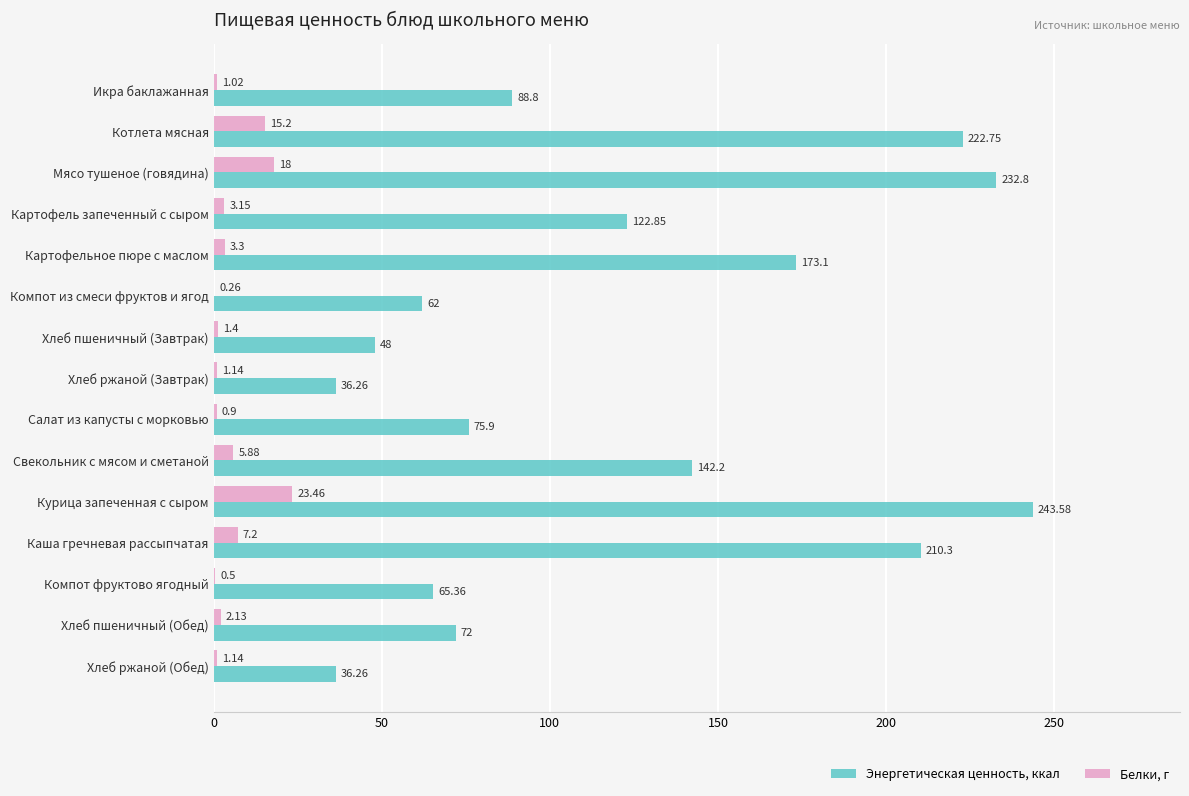

Which label corresponds to the largest value in the chart?

Курица запеченная с сыром